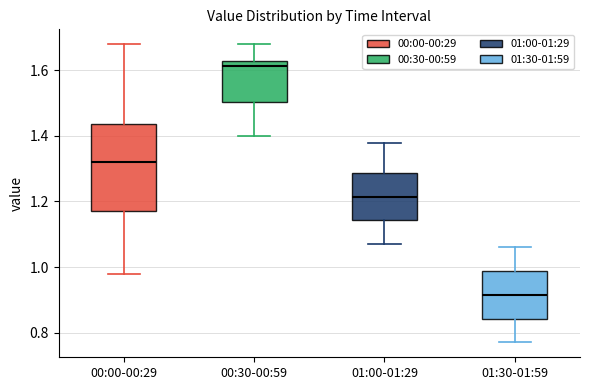

Reading left to right, transcribe this box plot: for each box, give where its median line is, the range the box spans, and where its two whiskers end, as read against the y-axis. The values are not printed on the chart, so give them approximately, as read against the axis.

00:00-00:29: median 1.32, box 1.18 to 1.44, whiskers 0.98 to 1.68
00:30-00:59: median 1.62, box 1.50 to 1.64, whiskers 1.40 to 1.68
01:00-01:29: median 1.22, box 1.14 to 1.28, whiskers 1.08 to 1.38
01:30-01:59: median 0.92, box 0.84 to 0.98, whiskers 0.78 to 1.06